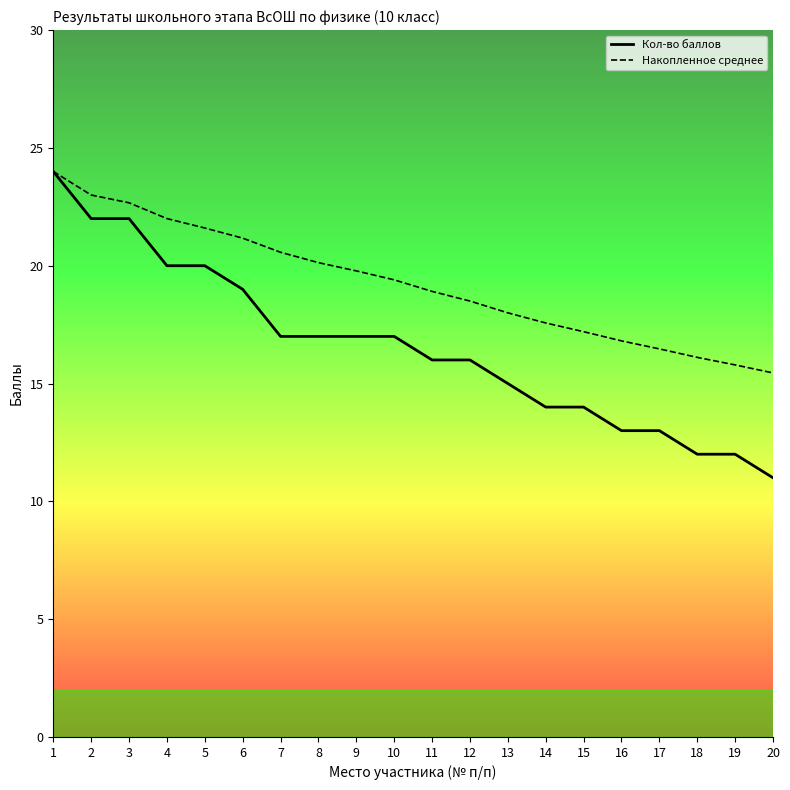

Where is Накопленное среднее nearest to the value 19?

11